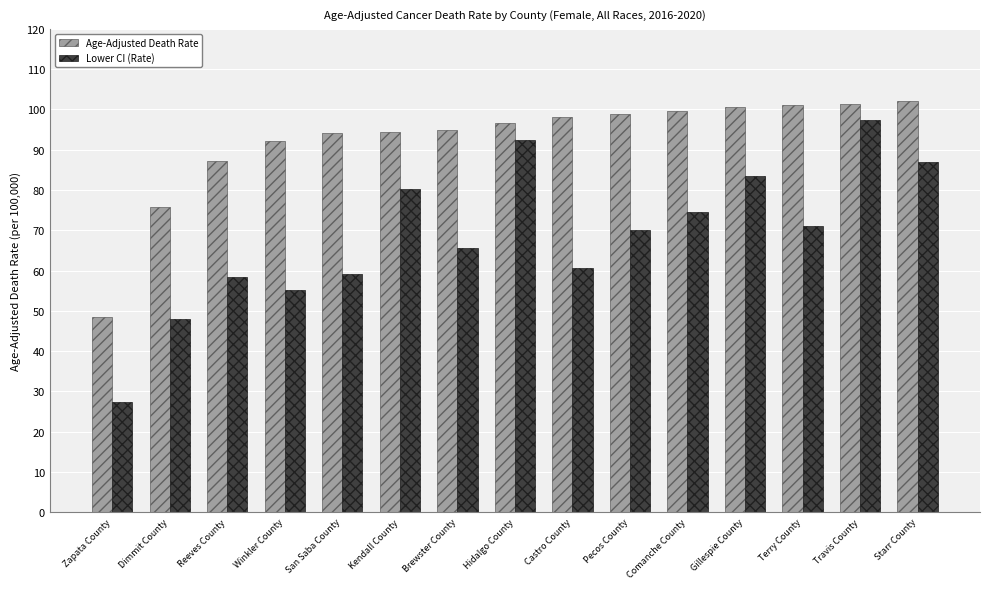

What is the label of the 5th bar from the left?

San Saba County